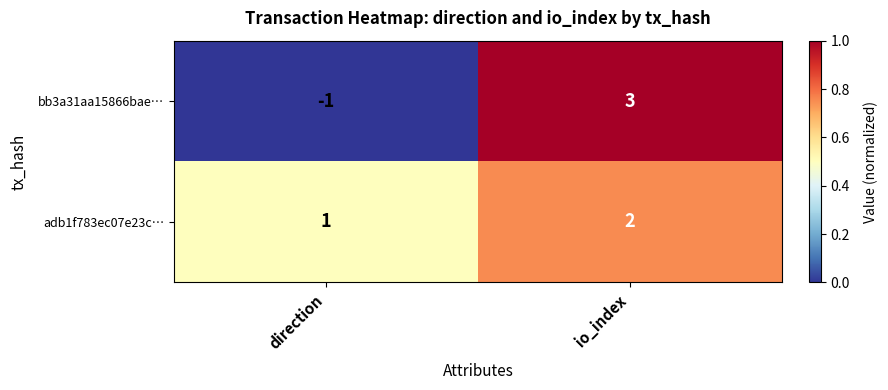

Reading right to left, list all the values displayed in this chart.

bb3a31aa15866bae…: io_index=3	direction=-1
adb1f783ec07e23c…: io_index=2	direction=1